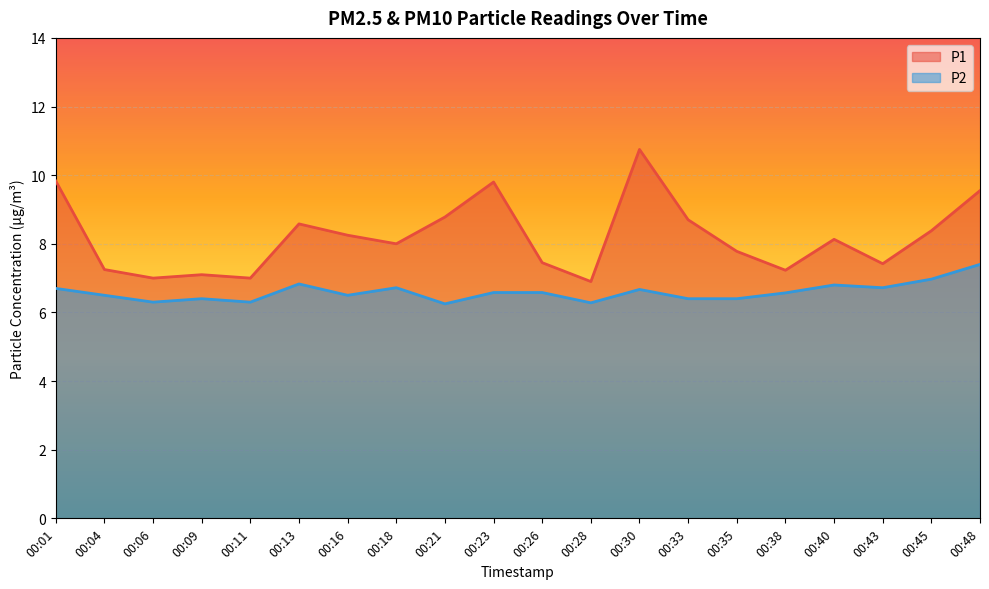

What is the total value across all series at 00:13?

15.4